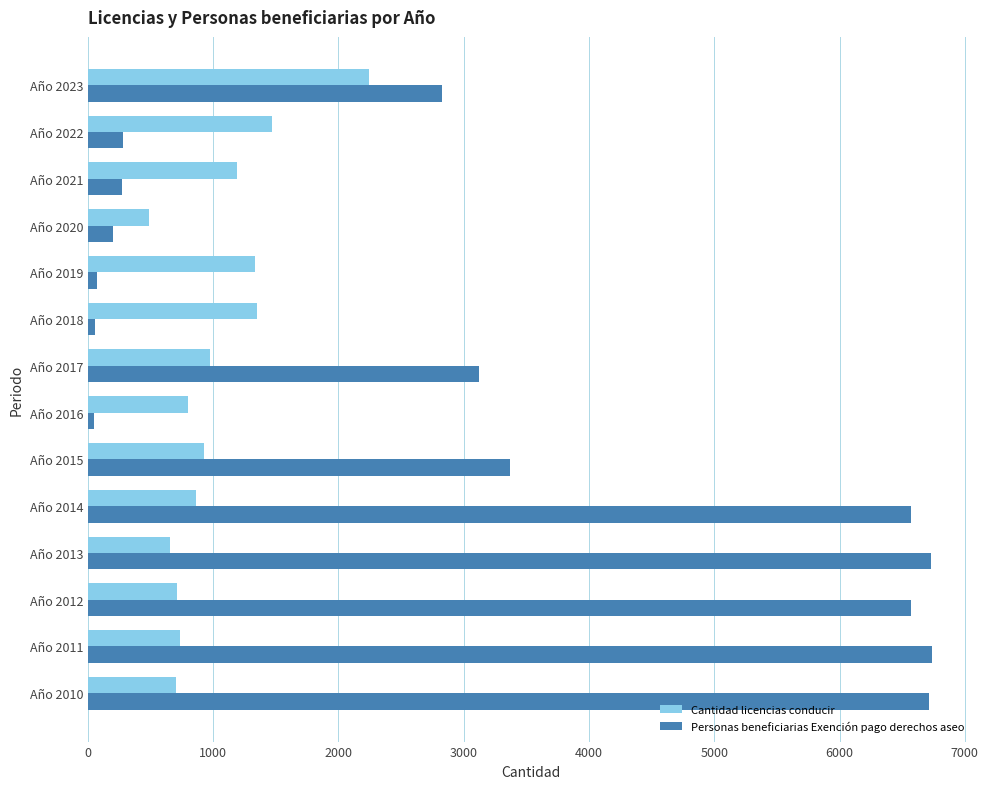

What is the difference between the maximum and minimum values in the Cantidad licencias conducir series?

1760